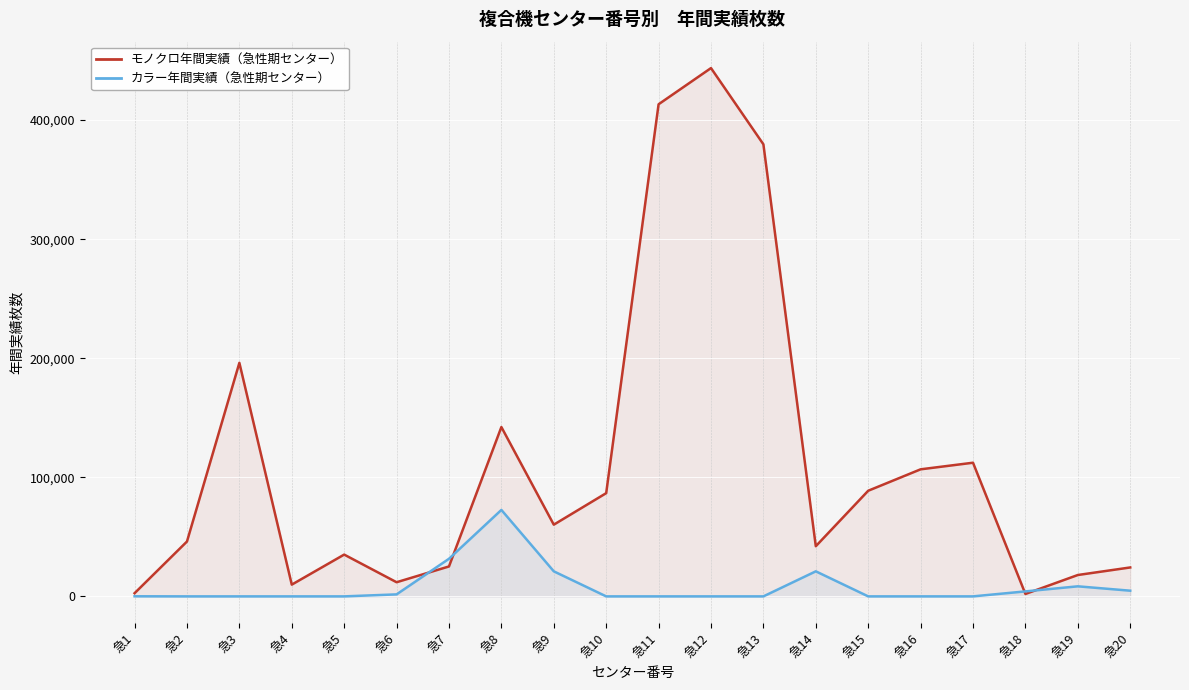

Rank the categories by カラー年間実績 value from highest to lowest.

急8, 急7, 急9, 急14, 急19, 急20, 急18, 急6, 急1, 急2, 急3, 急4, 急5, 急10, 急11, 急12, 急13, 急15, 急16, 急17